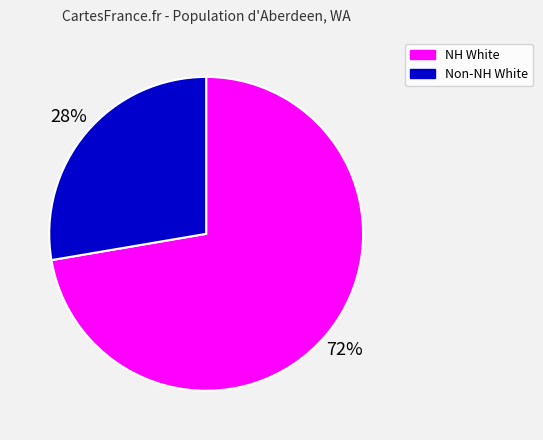

Does any single category account for the majority?

Yes